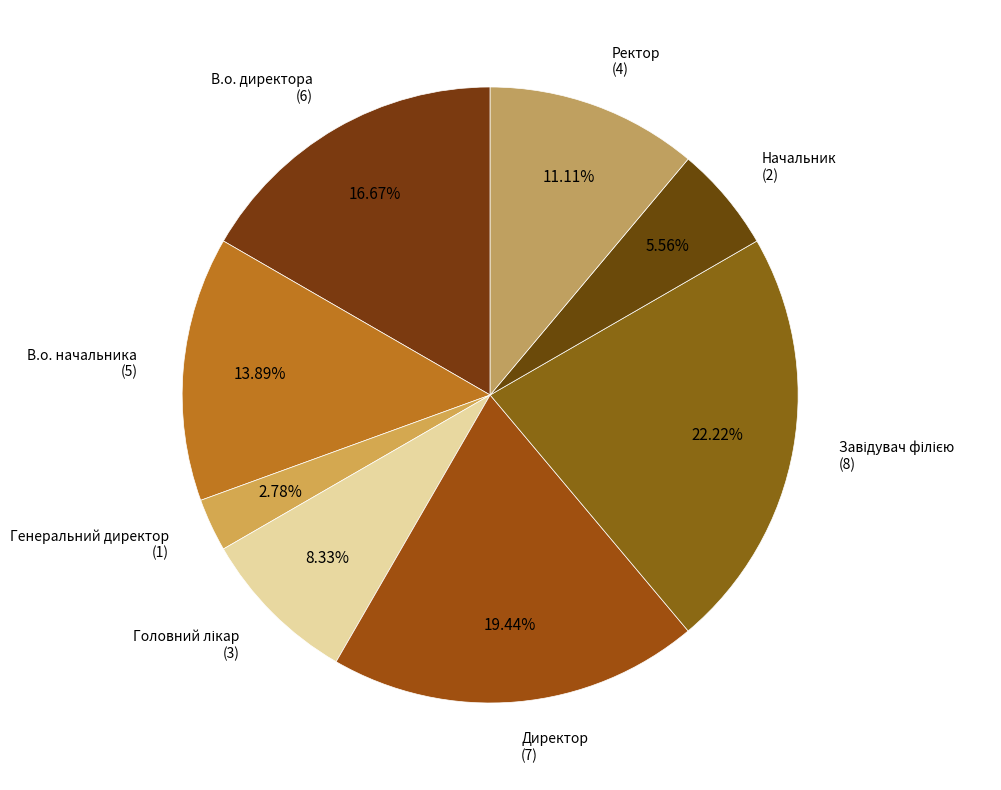

To the nearest percent, what portion does В.о. директора represent?

17%